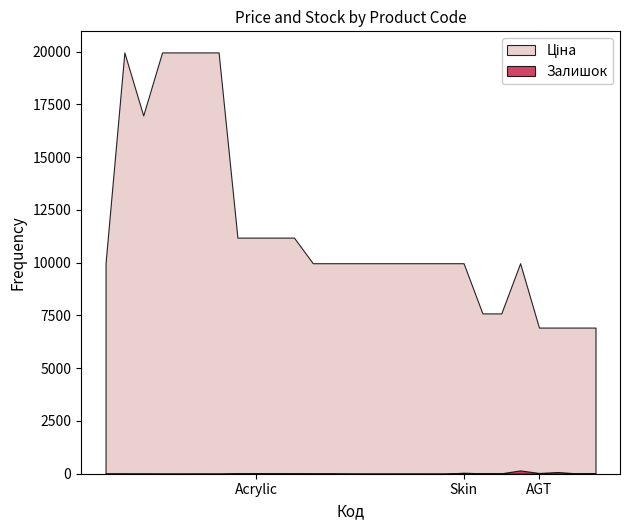

True or false: Залишок has more than 2 interior local peaks.

True